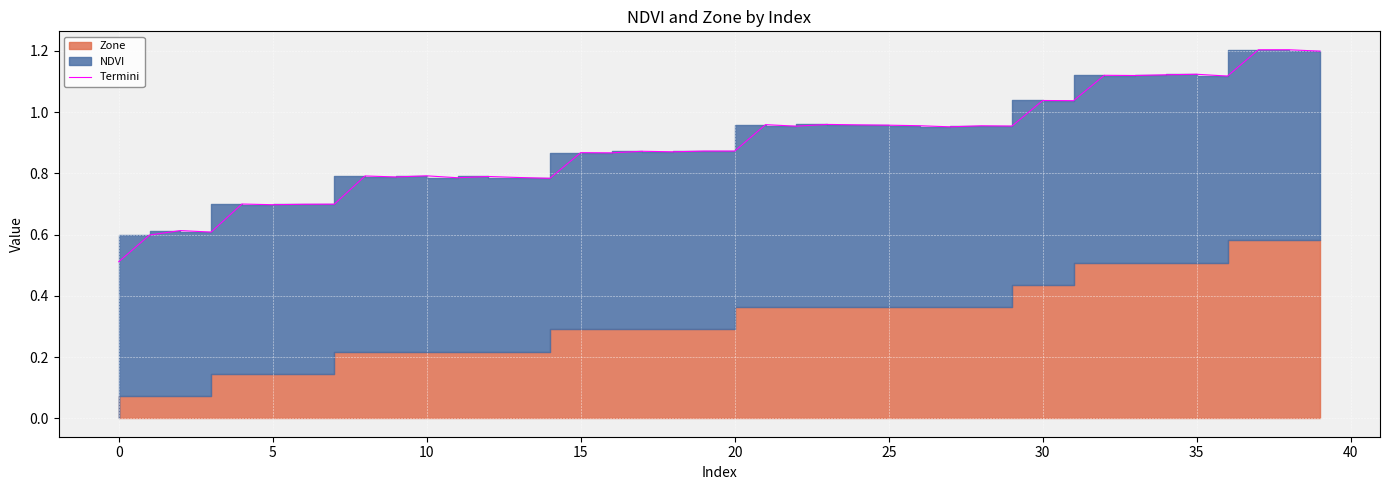

Which has a higher value, 31 or 35?

35